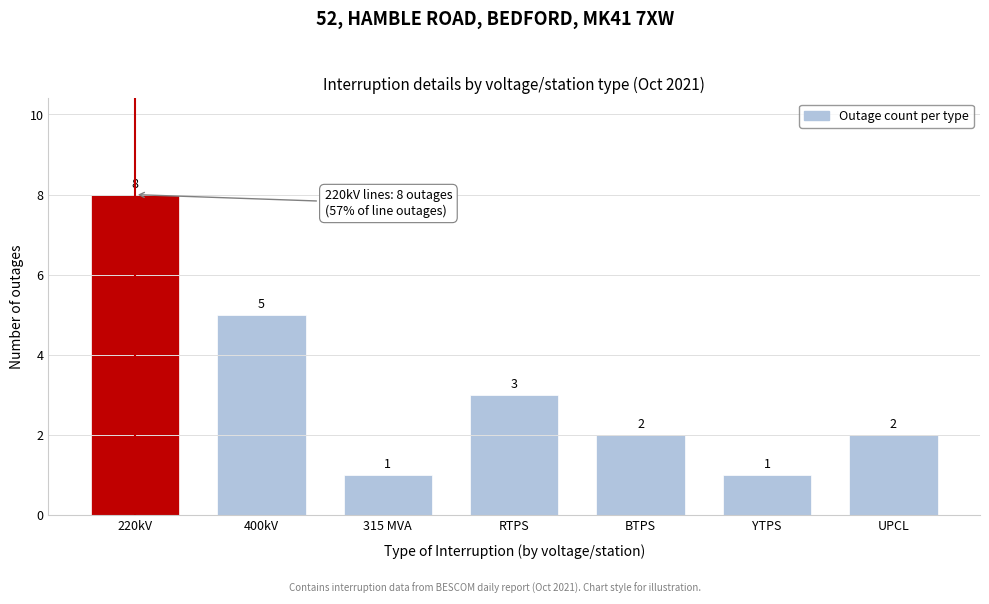

Reading right to left, extract all data points from this chart.

UPCL=2	YTPS=1	BTPS=2	RTPS=3	315 MVA=1	400kV=5	220kV=8